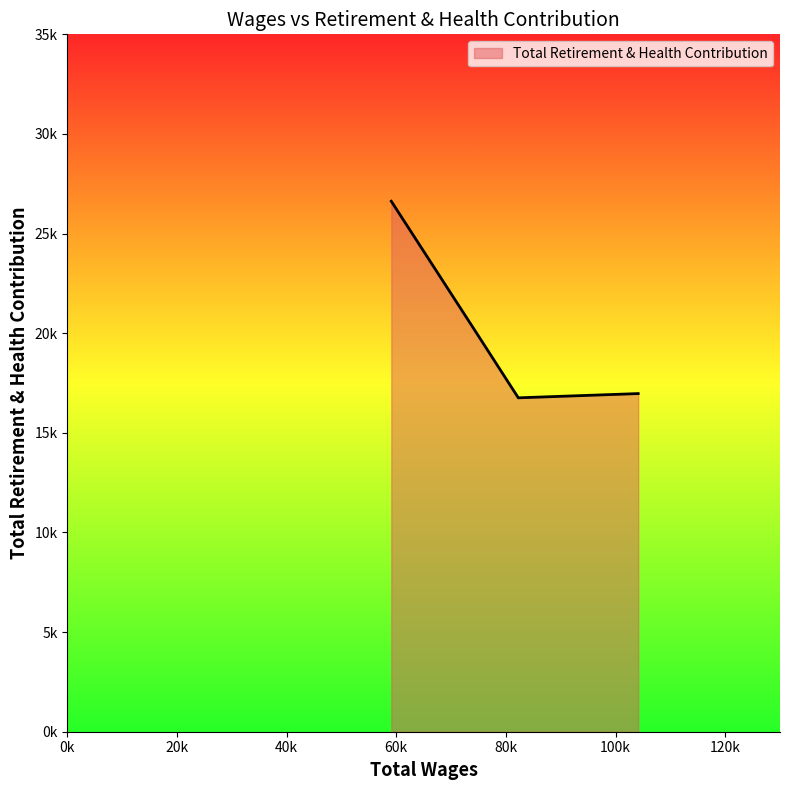

What is the difference between the maximum and second lowest values?

9653